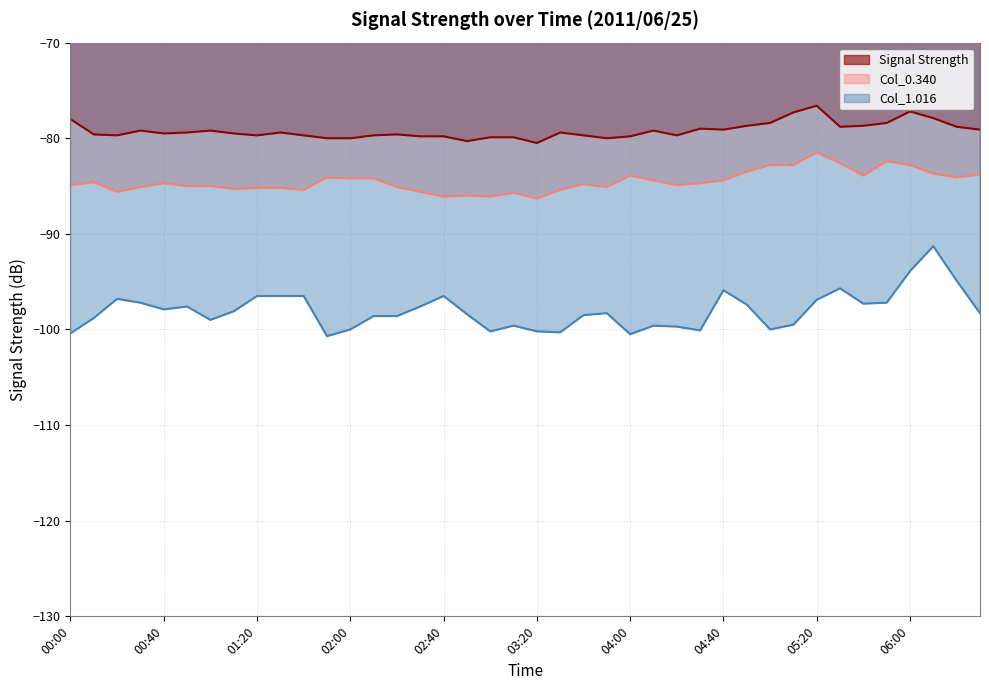

How many values in the Col_0.340 series are below -84?

29